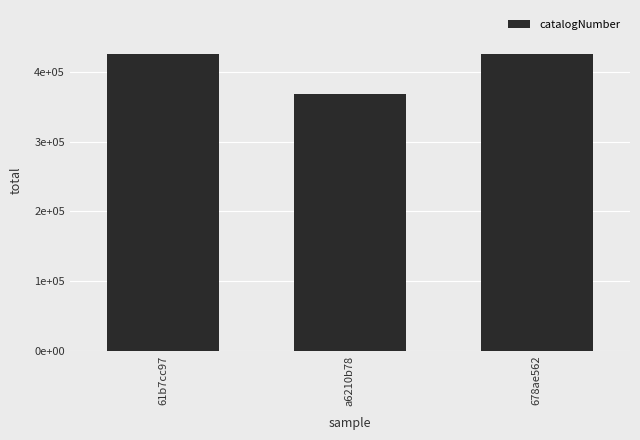

What is the maximum value shown in the chart?

424935